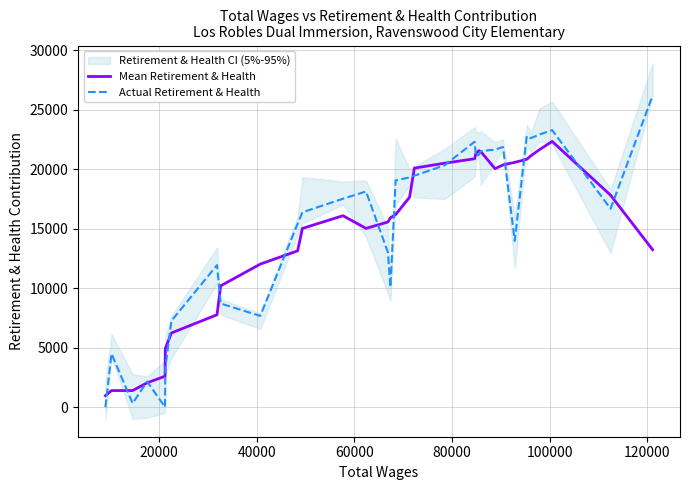

Which series ends up on top after the final intersection of Actual Retirement & Health and Mean Retirement & Health?

Actual Retirement & Health